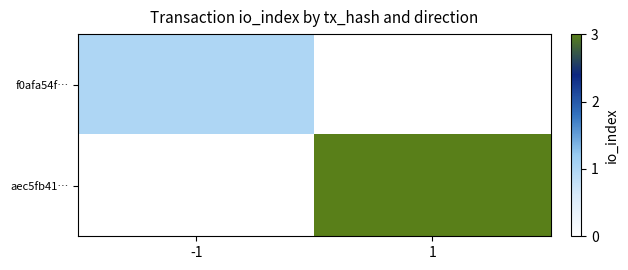

Reading left to right, extract all data points from this chart.

f0afa54f…: -1=1	1=0
aec5fb41…: -1=0	1=3